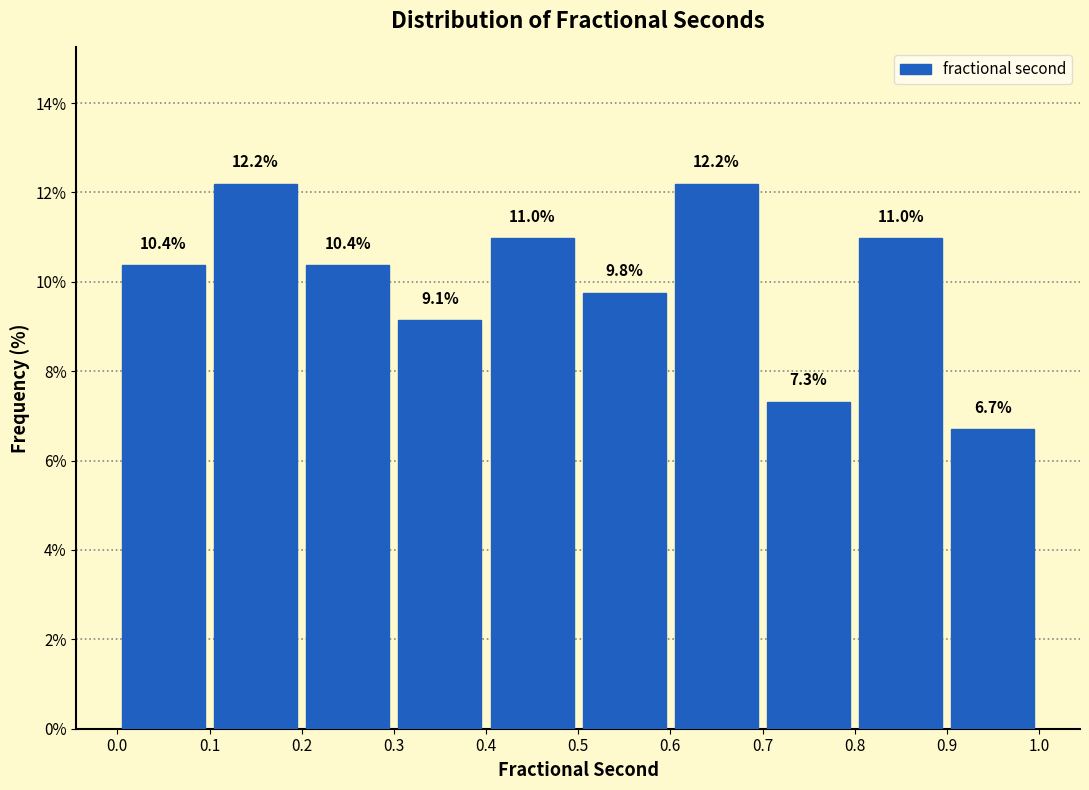

Reading left to right, transcribe this chart: for each bar, give the range it covers on the x-axis and its height.

0.0 to 0.1: 10.4
0.1 to 0.2: 12.2
0.2 to 0.3: 10.4
0.3 to 0.4: 9.1
0.4 to 0.5: 11.0
0.5 to 0.6: 9.8
0.6 to 0.7: 12.2
0.7 to 0.8: 7.3
0.8 to 0.9: 11.0
0.9 to 1.0: 6.7